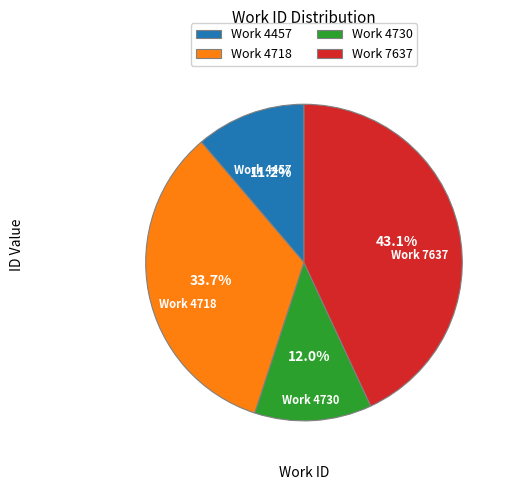

Between Work 4457 and Work 4730, which is larger?

Work 4730